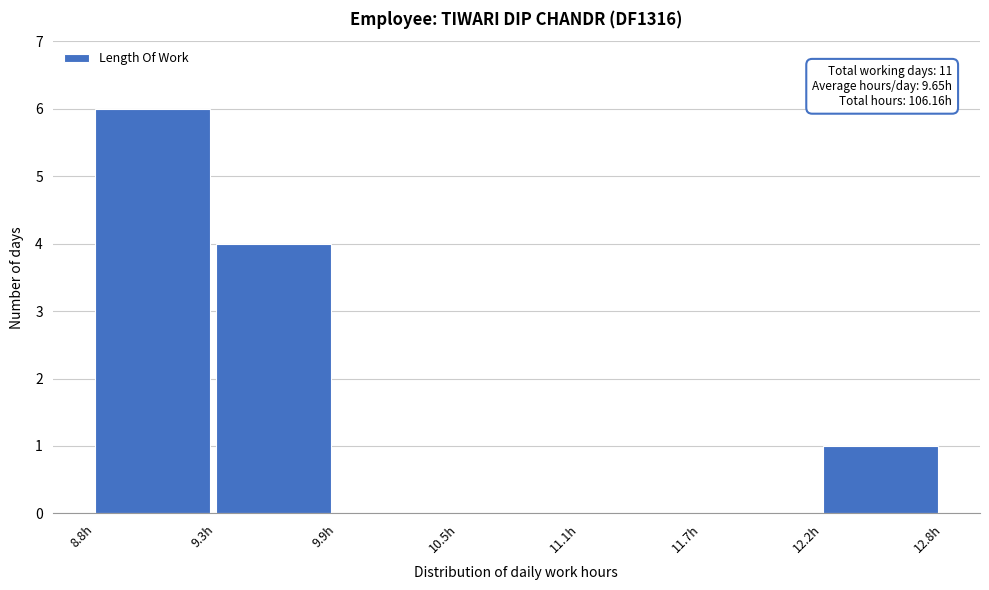

Reading left to right, list all the values displayed in this chart.

8.8h=6	9.3h=4	9.9h=0	10.5h=0	11.1h=0	11.7h=0	12.2h=1